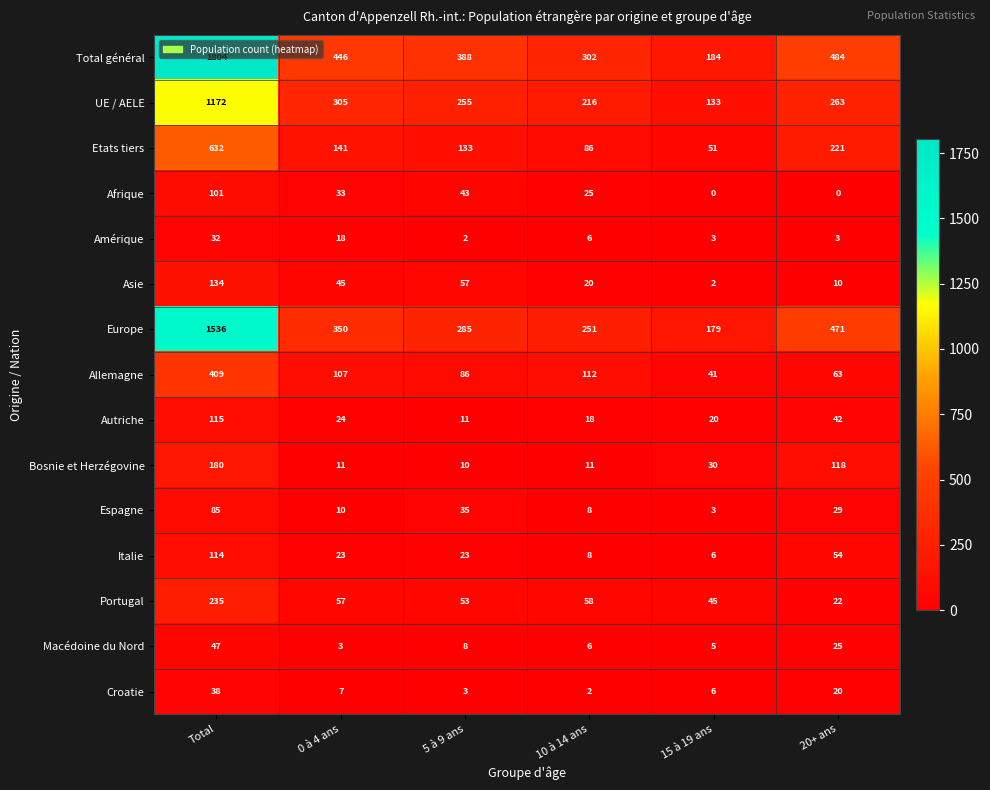

What is the spread (max minus min) of values at 20+ ans?

484